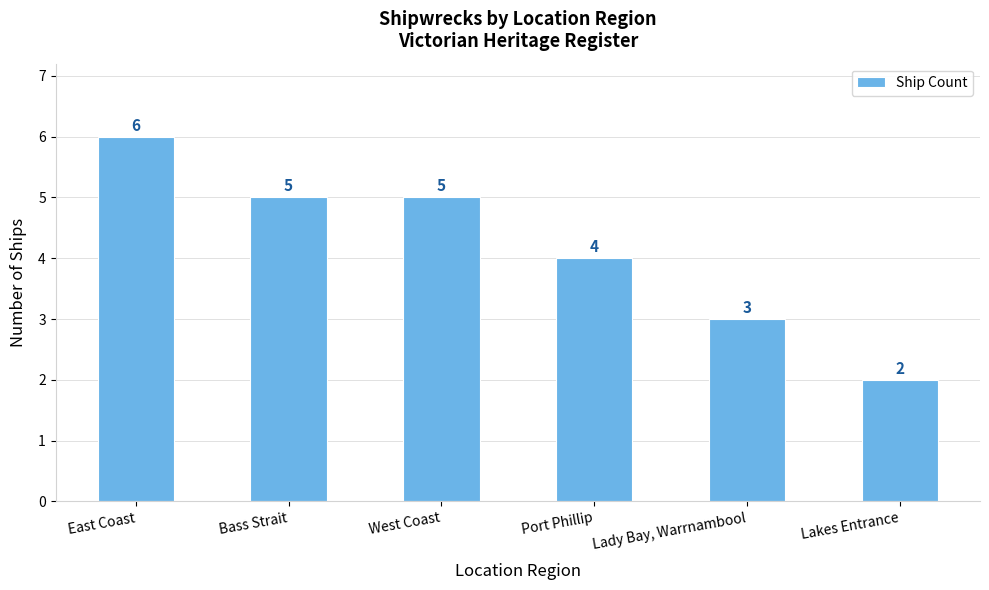

What position from the right is West Coast?

4